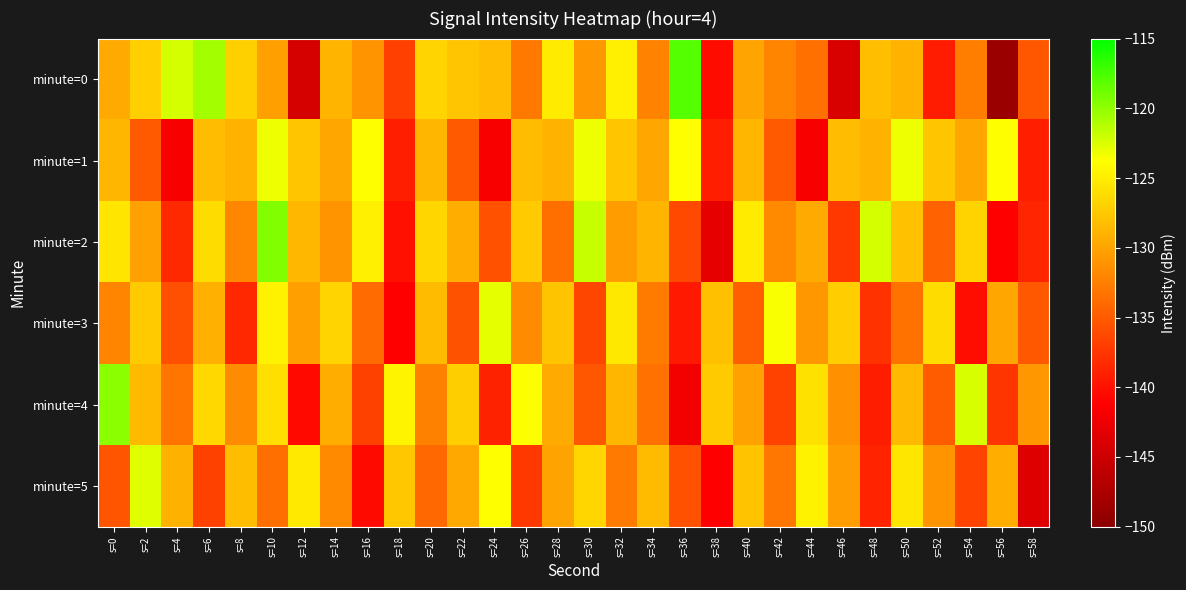

Reading left to right, list all the values displayed in this chart.

minute=0: s=0=-129.6	s=2=-127.1	s=4=-122.3	s=6=-120.6	s=8=-127.0	s=10=-130.3	s=12=-144.4	s=14=-128.9	s=16=-131.1	s=18=-136.9	s=20=-126.7	s=22=-127.7	s=24=-128.3	s=26=-132.9	s=28=-125.1	s=30=-130.8	s=32=-124.8	s=34=-132.3	s=36=-117.9	s=38=-140.4	s=40=-130.0	s=42=-132.2	s=44=-133.6	s=46=-144.1	s=48=-128.2	s=50=-129.0	s=52=-139.3	s=54=-132.6	s=56=-148.7	s=58=-135.3
minute=1: s=0=-128.8	s=2=-135.0	s=4=-141.6	s=6=-128.4	s=8=-129.0	s=10=-123.2	s=12=-127.7	s=14=-129.8	s=16=-123.8	s=18=-139.1	s=20=-128.8	s=22=-135.0	s=24=-141.6	s=26=-128.4	s=28=-129.0	s=30=-123.2	s=32=-127.7	s=34=-129.8	s=36=-123.8	s=38=-139.1	s=40=-128.8	s=42=-135.0	s=44=-141.6	s=46=-128.4	s=48=-129.0	s=50=-123.2	s=52=-127.7	s=54=-129.8	s=56=-123.8	s=58=-139.1
minute=2: s=0=-125.5	s=2=-130.2	s=4=-138.4	s=6=-126.1	s=8=-132.0	s=10=-119.5	s=12=-128.7	s=14=-131.2	s=16=-124.8	s=18=-140.1	s=20=-126.5	s=22=-129.3	s=24=-135.7	s=26=-127.4	s=28=-133.6	s=30=-121.8	s=32=-130.5	s=34=-128.9	s=36=-136.2	s=38=-143.0	s=40=-125.1	s=42=-131.8	s=44=-129.6	s=46=-137.4	s=48=-122.3	s=50=-128.0	s=52=-134.5	s=54=-126.8	s=56=-141.3	s=58=-138.7
minute=3: s=0=-132.1	s=2=-127.4	s=4=-135.8	s=6=-129.2	s=8=-138.5	s=10=-124.6	s=12=-130.3	s=14=-126.7	s=16=-133.9	s=18=-141.2	s=20=-128.4	s=22=-135.6	s=24=-122.9	s=26=-131.7	s=28=-127.8	s=30=-136.4	s=32=-125.3	s=34=-132.8	s=36=-139.5	s=38=-128.1	s=40=-134.7	s=42=-123.6	s=44=-130.9	s=46=-127.2	s=48=-137.8	s=50=-133.4	s=52=-126.1	s=54=-140.3	s=56=-129.8	s=58=-135.2
minute=4: s=0=-119.8	s=2=-128.5	s=4=-133.2	s=6=-126.4	s=8=-131.7	s=10=-125.9	s=12=-140.6	s=14=-129.3	s=16=-136.8	s=18=-124.5	s=20=-132.4	s=22=-127.1	s=24=-138.9	s=26=-123.7	s=28=-129.6	s=30=-135.3	s=32=-128.8	s=34=-133.5	s=36=-142.1	s=38=-127.4	s=40=-130.2	s=42=-136.7	s=44=-125.8	s=46=-131.4	s=48=-139.2	s=50=-128.6	s=52=-134.9	s=54=-122.4	s=56=-137.6	s=58=-130.8
minute=5: s=0=-135.4	s=2=-122.7	s=4=-129.1	s=6=-136.8	s=8=-128.3	s=10=-133.6	s=12=-125.2	s=14=-131.8	s=16=-140.5	s=18=-127.6	s=20=-134.2	s=22=-129.7	s=24=-123.8	s=26=-137.4	s=28=-130.1	s=30=-126.5	s=32=-132.9	s=34=-128.4	s=36=-135.7	s=38=-141.3	s=40=-127.9	s=42=-133.1	s=44=-124.6	s=46=-130.5	s=48=-138.8	s=50=-125.4	s=52=-131.2	s=54=-136.6	s=56=-129.3	s=58=-143.7